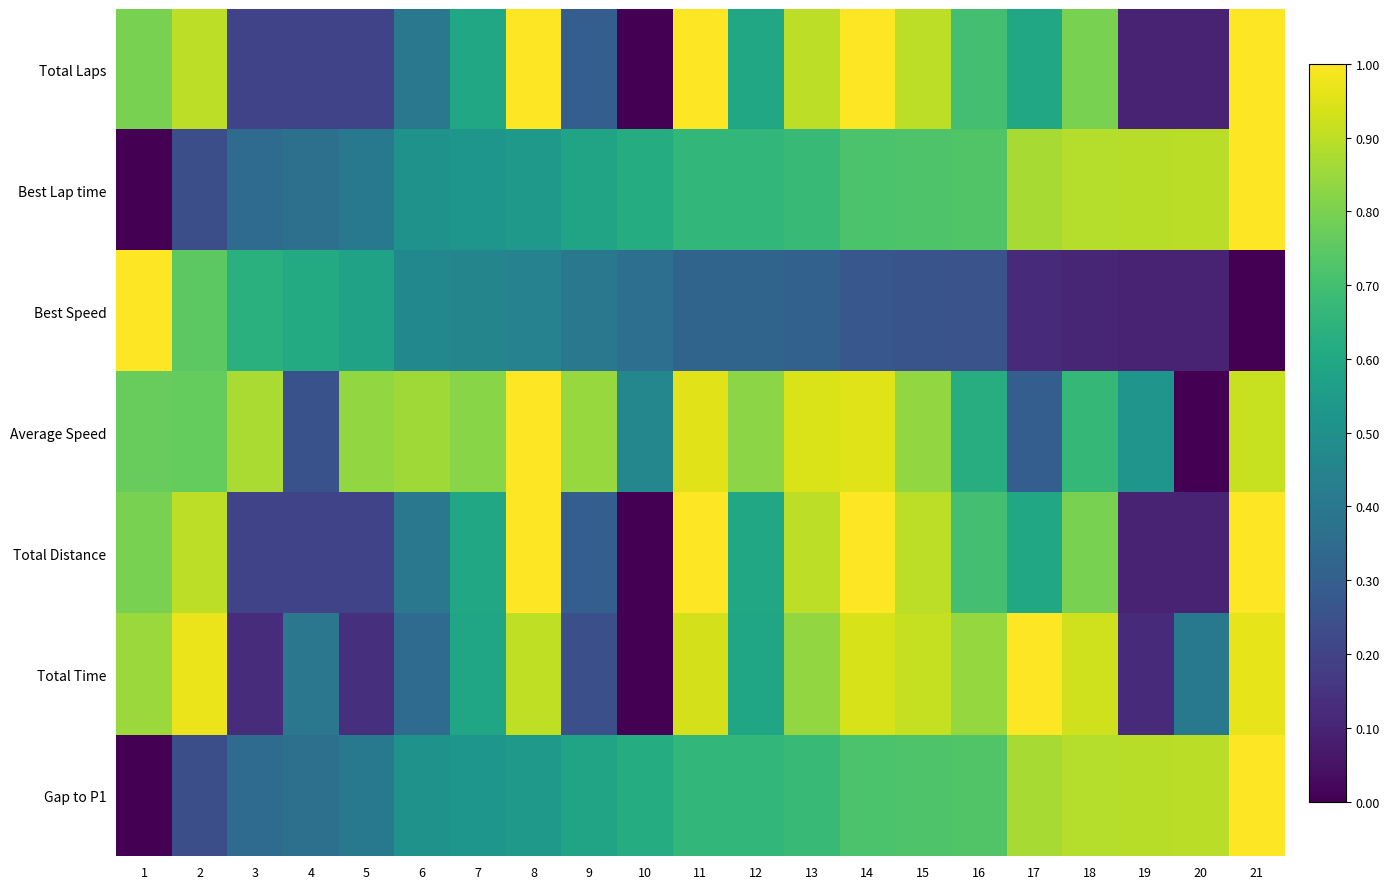

Reading right to left, extract all data points from this chart.

Total Laps: 21=1.0	20=0.1	19=0.1	18=0.8	17=0.6	16=0.7	15=0.9	14=1.0	13=0.9	12=0.6	11=1.0	10=0.0	9=0.3	8=1.0	7=0.6	6=0.4	5=0.2	4=0.2	3=0.2	2=0.9	1=0.8
Best Lap time: 21=1.0	20=0.9	19=0.9	18=0.9	17=0.9	16=0.7	15=0.7	14=0.7	13=0.7	12=0.7	11=0.7	10=0.6	9=0.6	8=0.5	7=0.5	6=0.5	5=0.4	4=0.4	3=0.3	2=0.2	1=0.0
Best Speed: 21=0.0	20=0.1	19=0.1	18=0.1	17=0.1	16=0.3	15=0.3	14=0.3	13=0.3	12=0.3	11=0.3	10=0.4	9=0.4	8=0.4	7=0.5	6=0.5	5=0.6	4=0.6	3=0.6	2=0.7	1=1.0
Average Speed: 21=0.9	20=0.0	19=0.5	18=0.7	17=0.3	16=0.6	15=0.8	14=1.0	13=0.9	12=0.8	11=1.0	10=0.5	9=0.8	8=1.0	7=0.8	6=0.9	5=0.8	4=0.3	3=0.9	2=0.8	1=0.8
Total Distance: 21=1.0	20=0.1	19=0.1	18=0.8	17=0.6	16=0.7	15=0.9	14=1.0	13=0.9	12=0.6	11=1.0	10=0.0	9=0.3	8=1.0	7=0.6	6=0.4	5=0.2	4=0.2	3=0.2	2=0.9	1=0.8
Total Time: 21=1.0	20=0.4	19=0.1	18=0.9	17=1.0	16=0.8	15=0.9	14=0.9	13=0.8	12=0.6	11=0.9	10=0.0	9=0.2	8=0.9	7=0.6	6=0.3	5=0.1	4=0.4	3=0.1	2=1.0	1=0.9
Gap to P1: 21=1.0	20=0.9	19=0.9	18=0.9	17=0.9	16=0.7	15=0.7	14=0.7	13=0.7	12=0.7	11=0.7	10=0.6	9=0.6	8=0.5	7=0.5	6=0.5	5=0.4	4=0.4	3=0.3	2=0.2	1=0.0